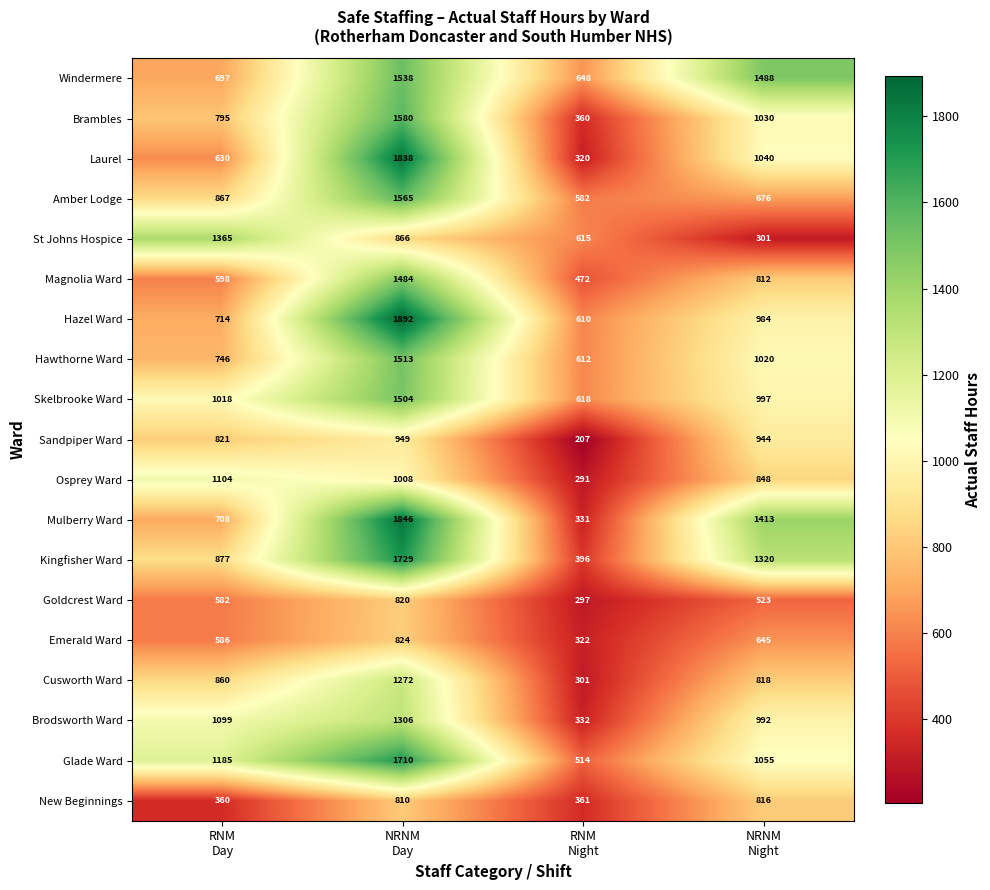

What is the difference between the highest and lowest values at RNM
Day?

1005